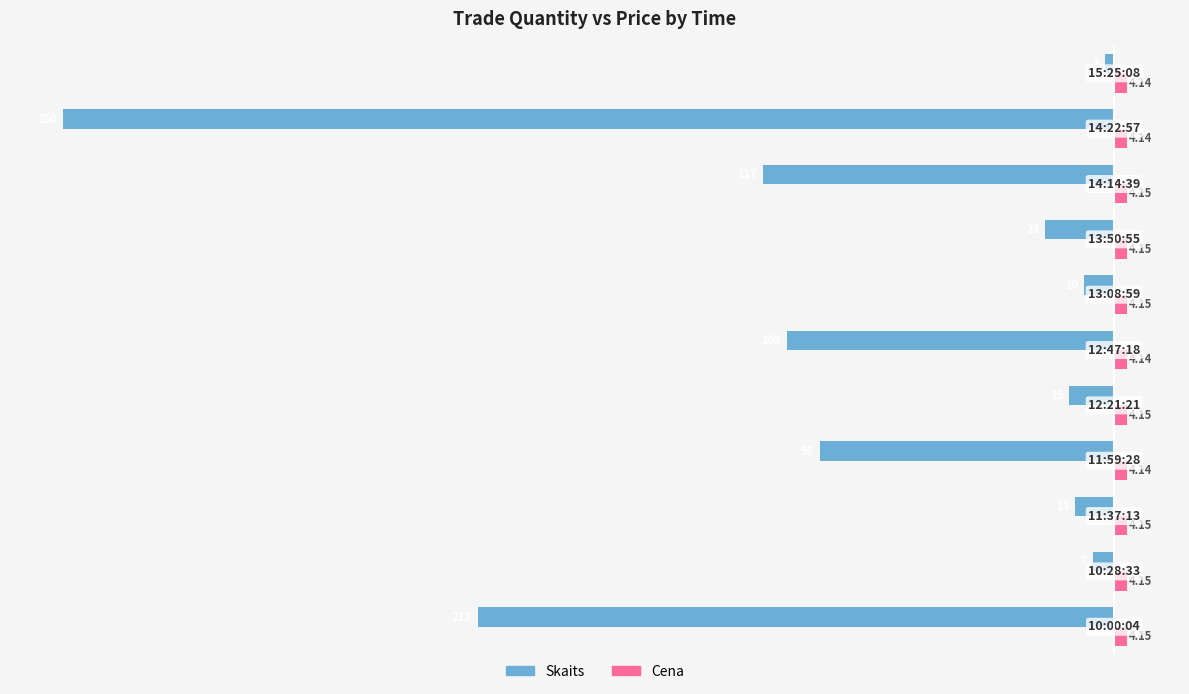

List the series in order of their peak value, highest first.

Cena, Skaits